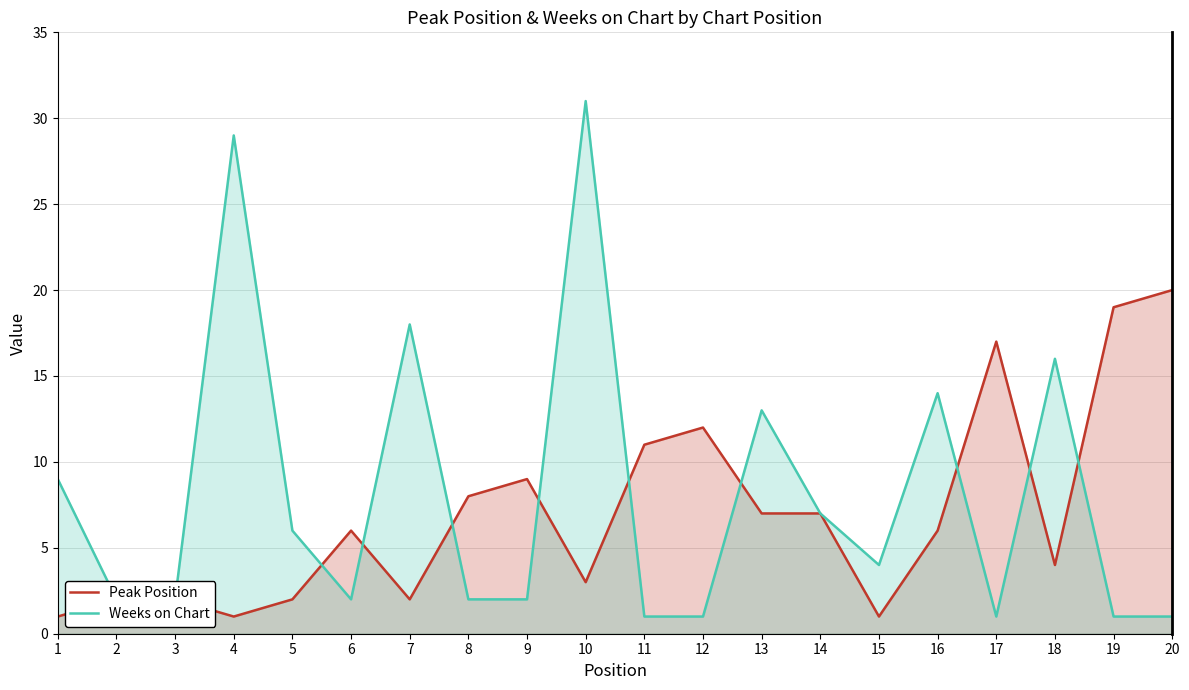

What are all the series names shown in the legend?

Peak Position, Weeks on Chart